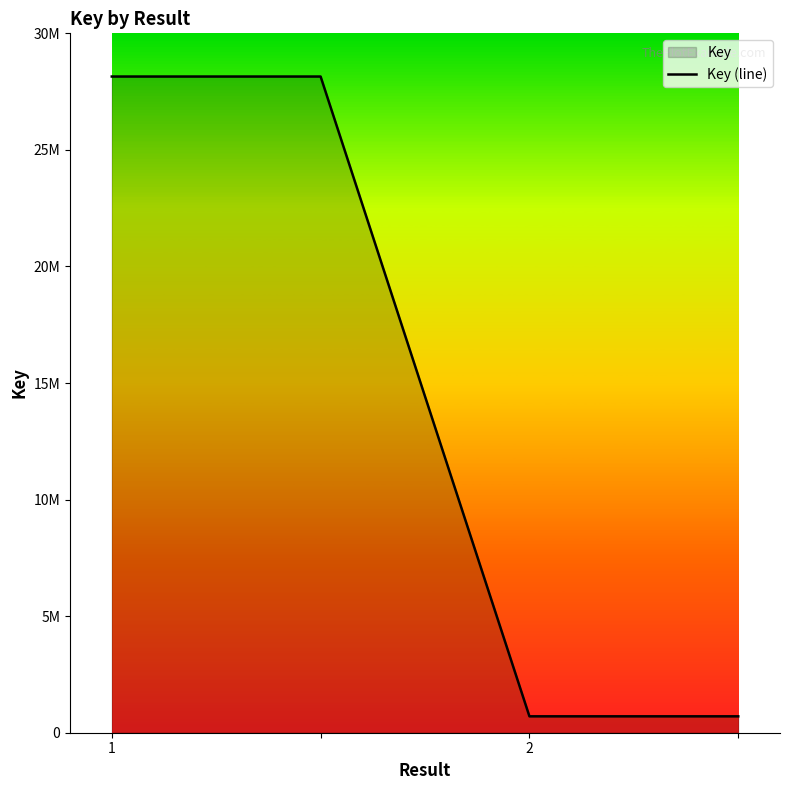

At which category does the chart reach its minimum across all series?

2